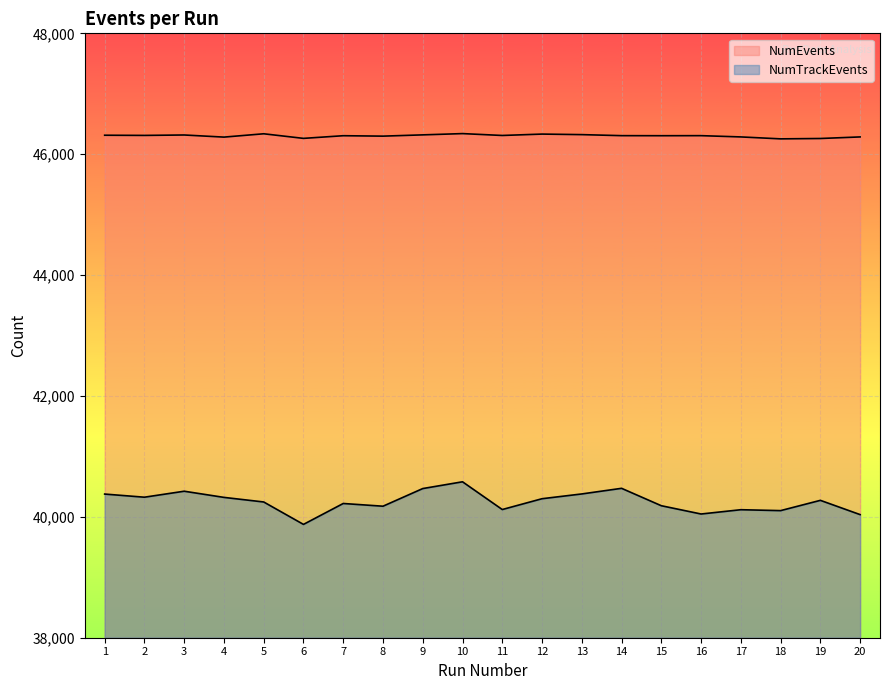

At which category does NumTrackEvents reach its first local valley?

2